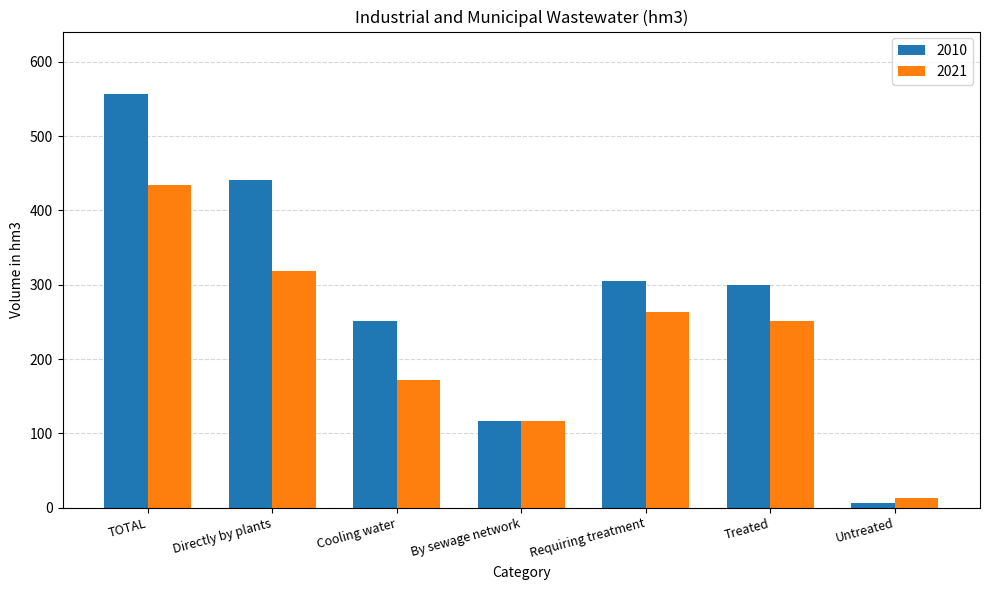

How many bars are there in each group?

2